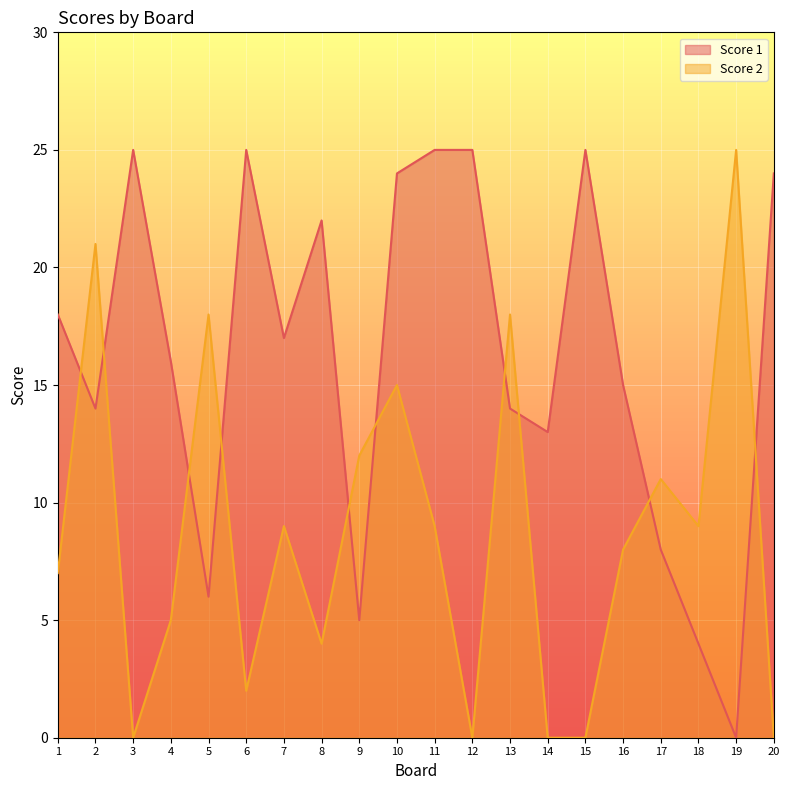

What is the difference between the highest and lowest values at 6?

23